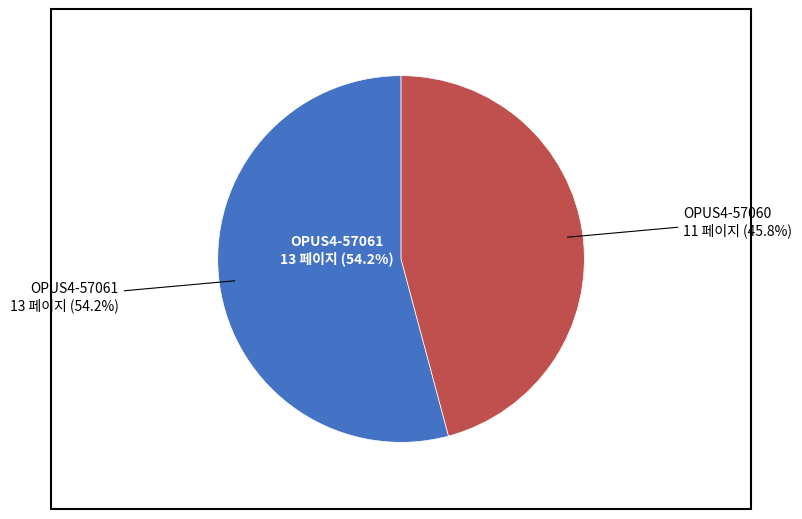

What percentage is NOT represented by OPUS4-57061?

45.8%